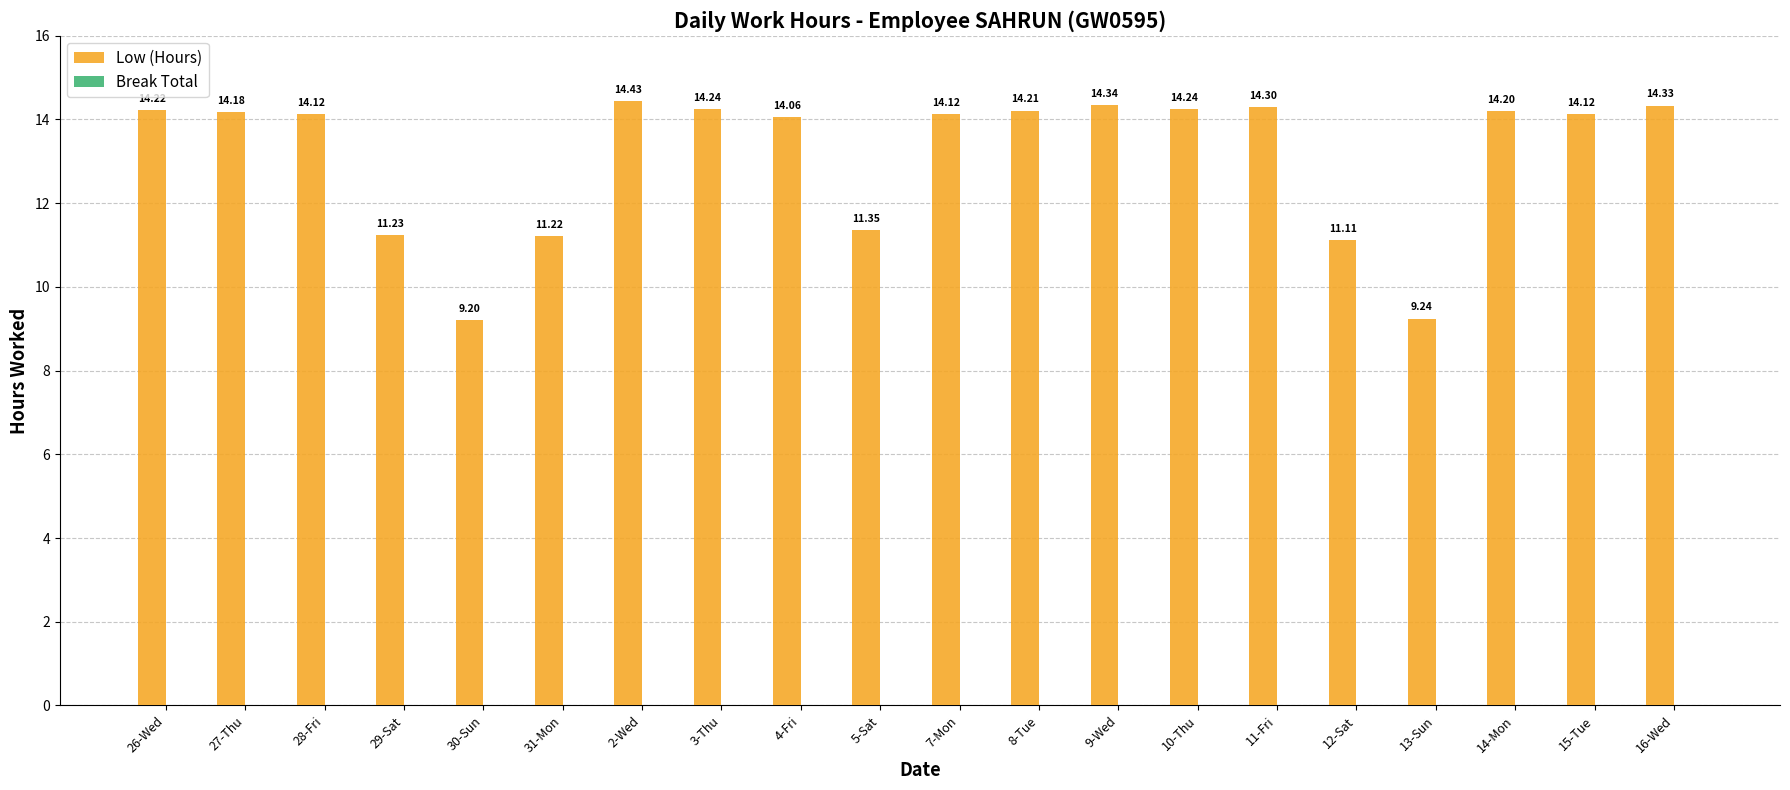

What is the change in value from 15-Tue to 16-Wed?

+0.2